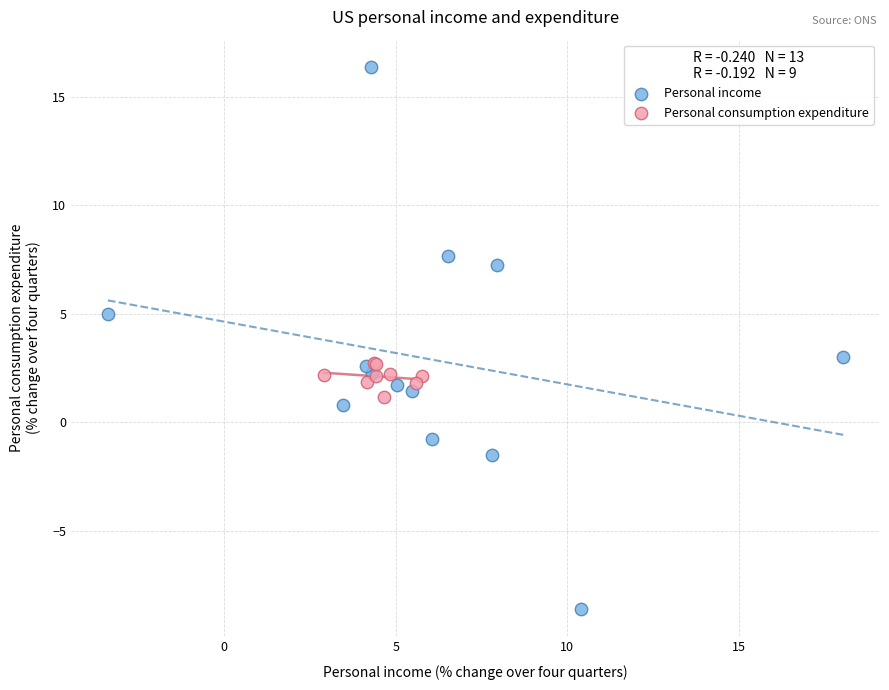

Which series has the largest Y range (max minus min)?

Personal income